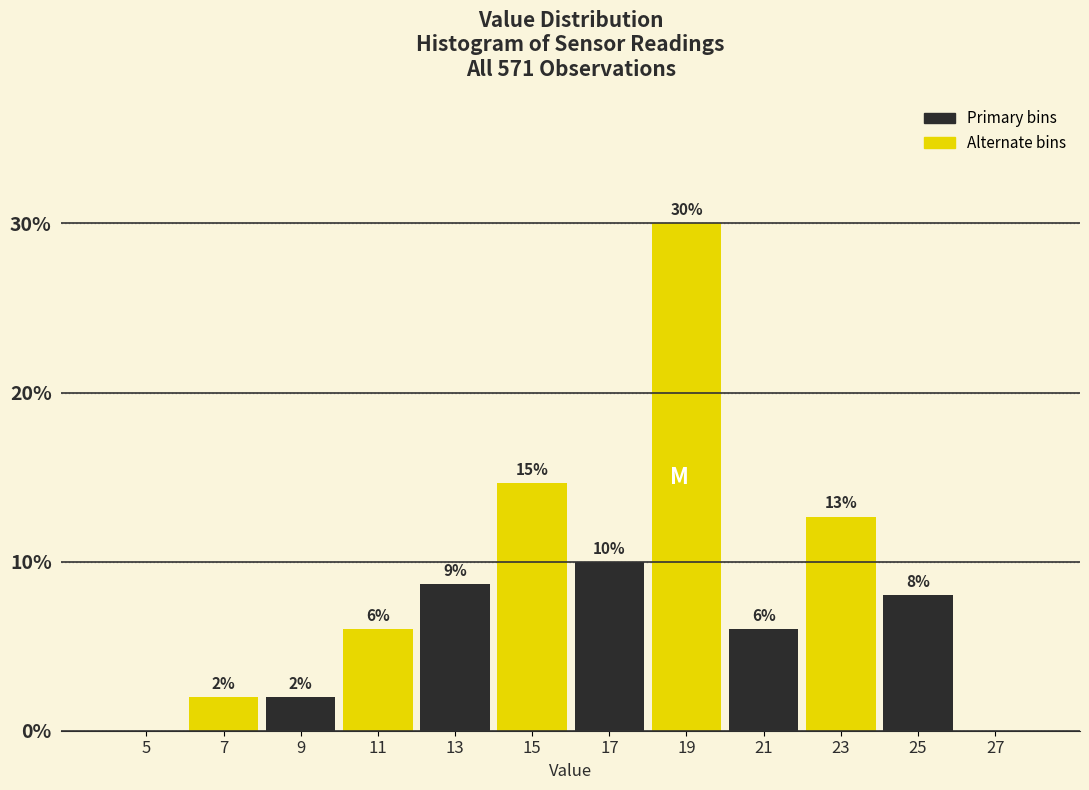

True or false: the data shows -15.3 at 5.

False